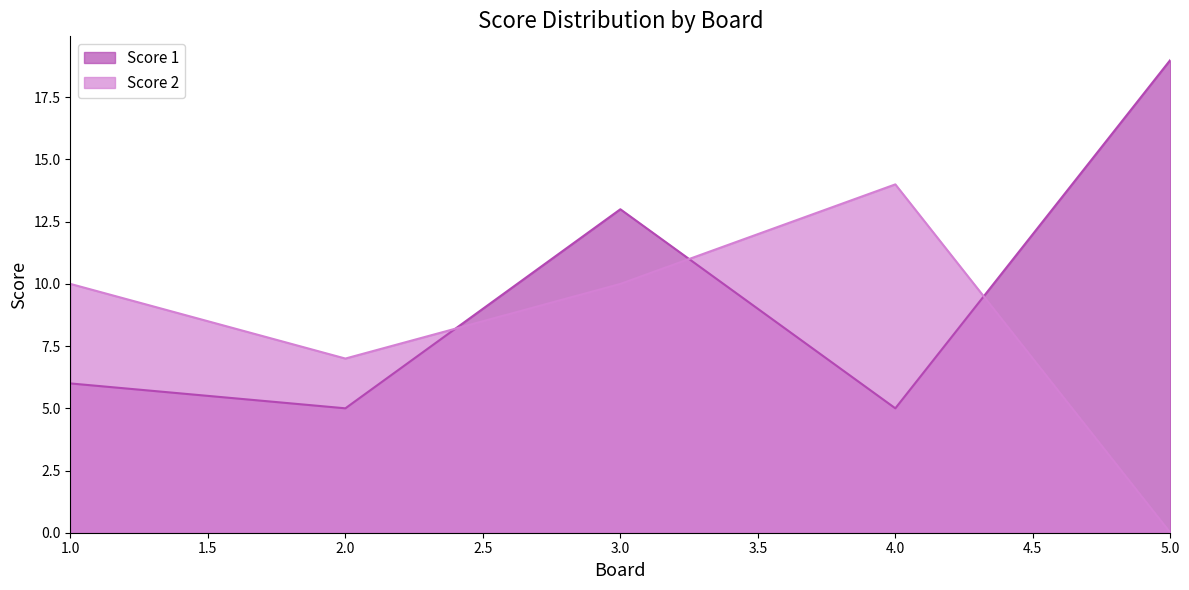

What is the sum of the Score 1 values at 1.0 and 3.0?

19